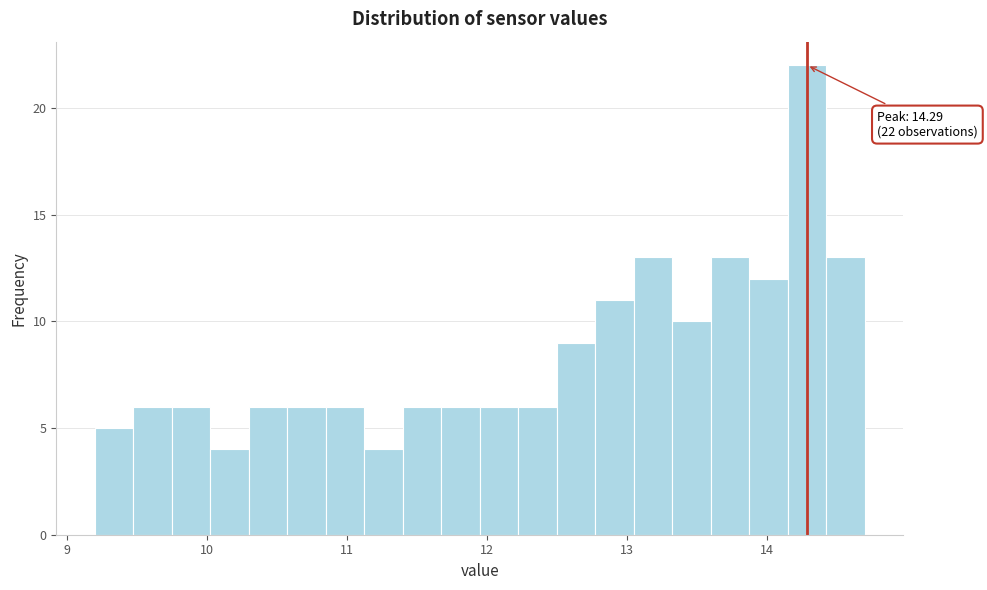

Read against the x-axis, roughly where is the centre of the tallest bar?

14.3